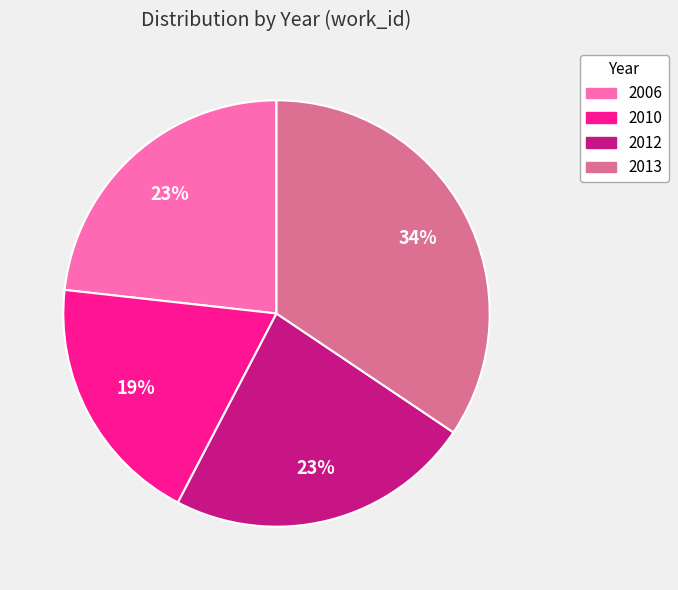

Approximately how many times larger is the value at 2013 compared to 2010?

1.8